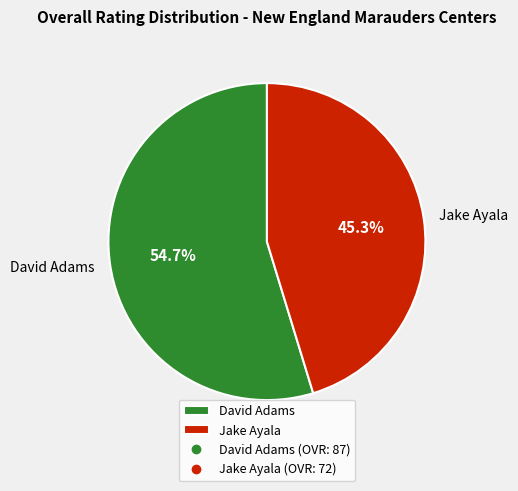

What percentage is the David Adams slice, to the nearest percent?

55%